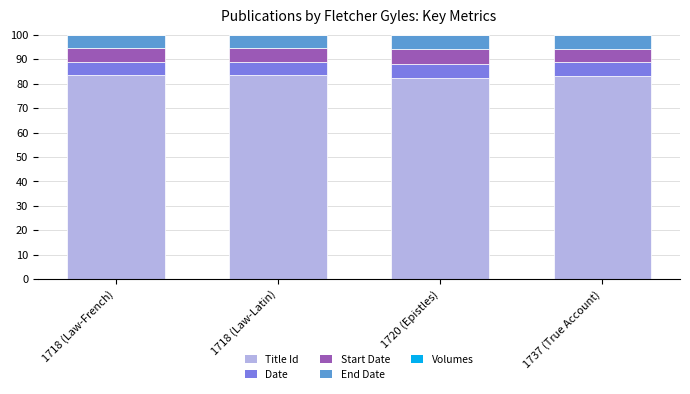

What is the difference between the Title Id values at 1720 (Epistles) and 1718 (Law-French)?

1.2